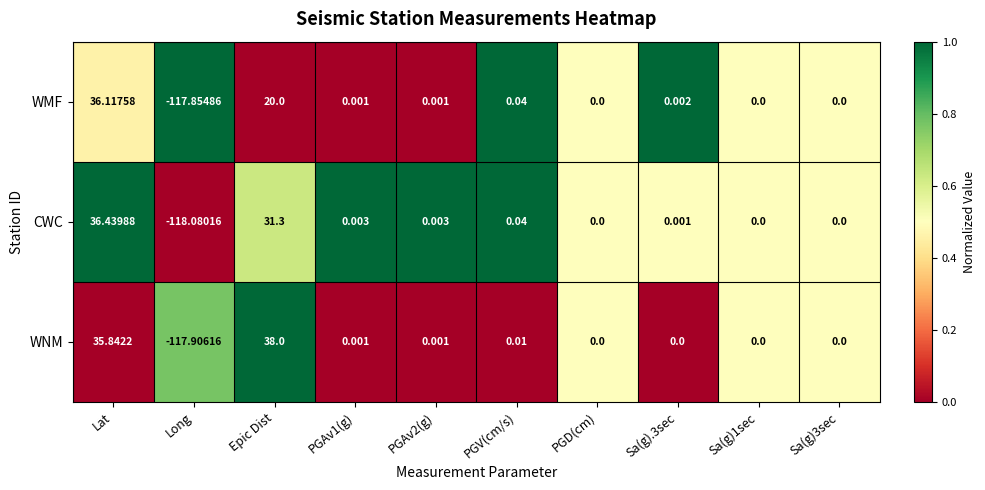

Rank the series by their average value, from lowest to highest.

WMF, CWC, WNM